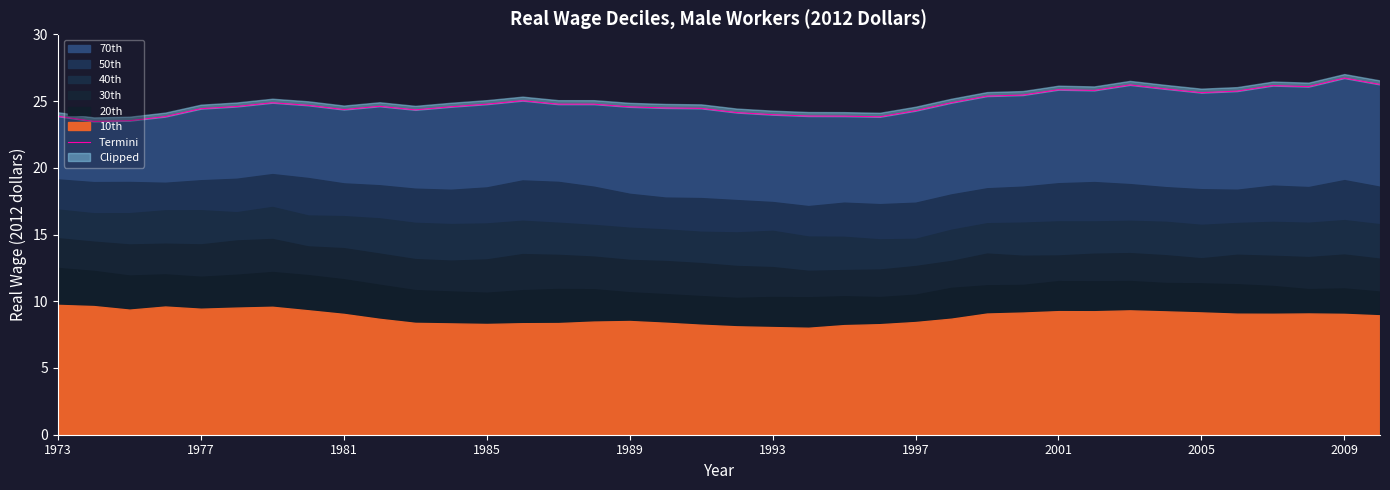

What is the difference between the second highest and second lowest values?

2.7